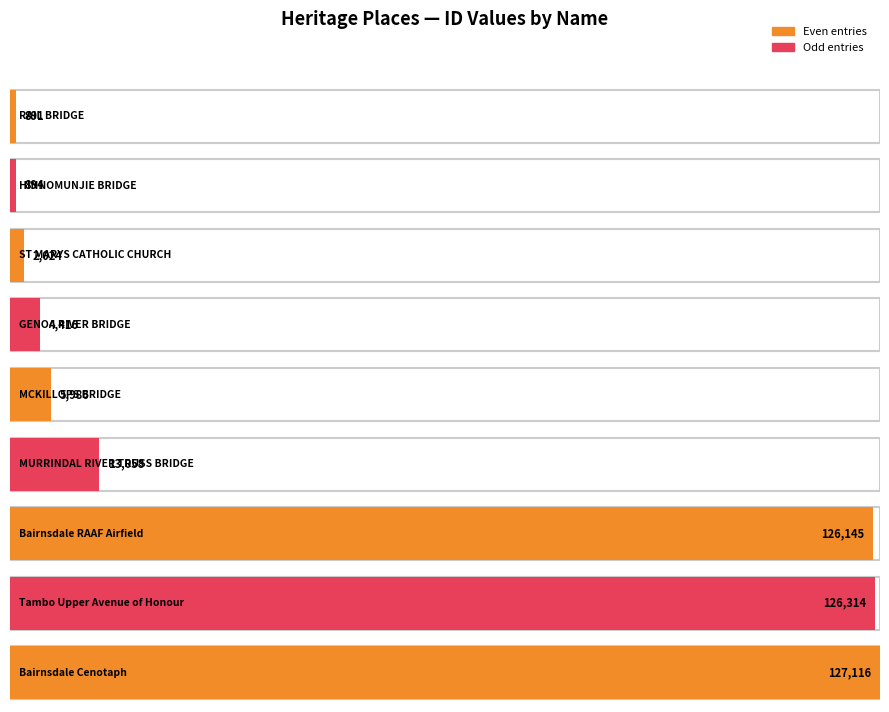

What is the difference between the maximum and minimum values?

126225